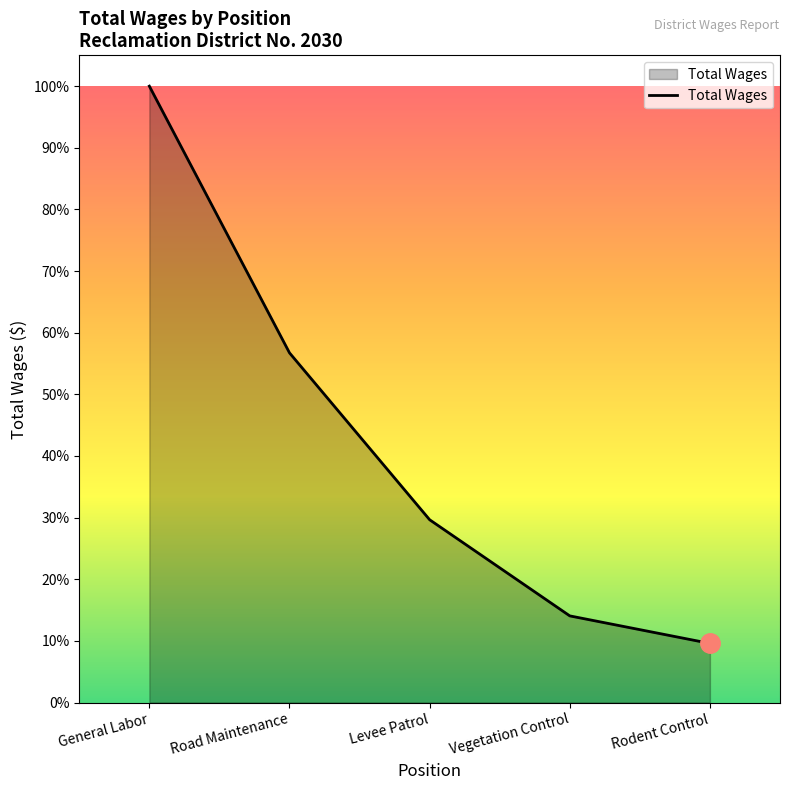

Is it true that the value at Vegetation Control is 22476?

False